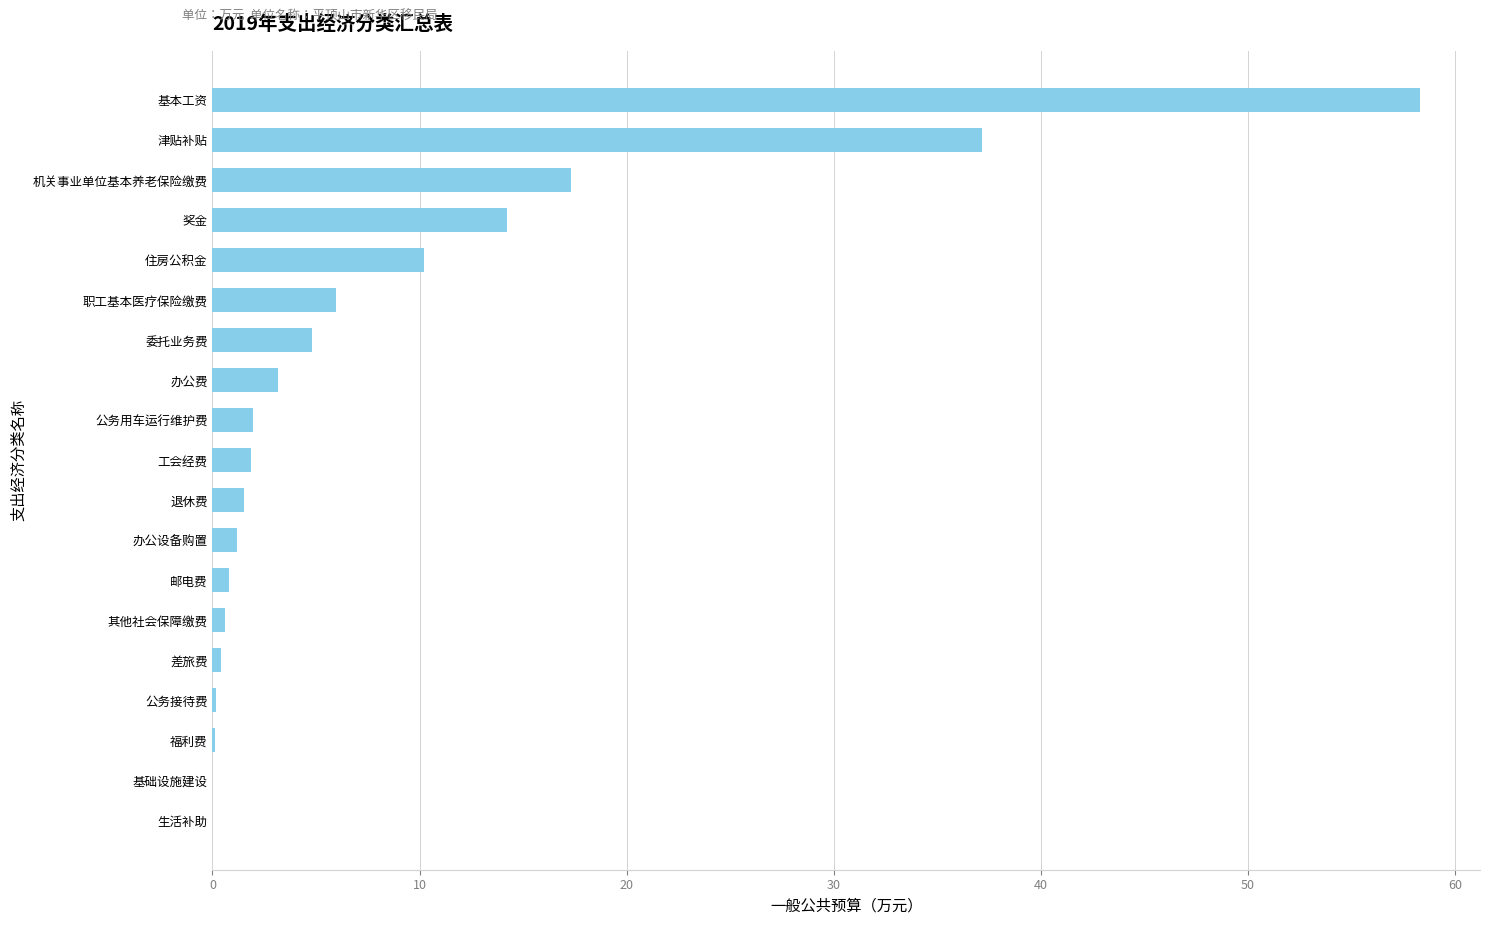

What is the sum of the values at 公务用车运行维护费 and 机关事业单位基本养老保险缴费?

19.3